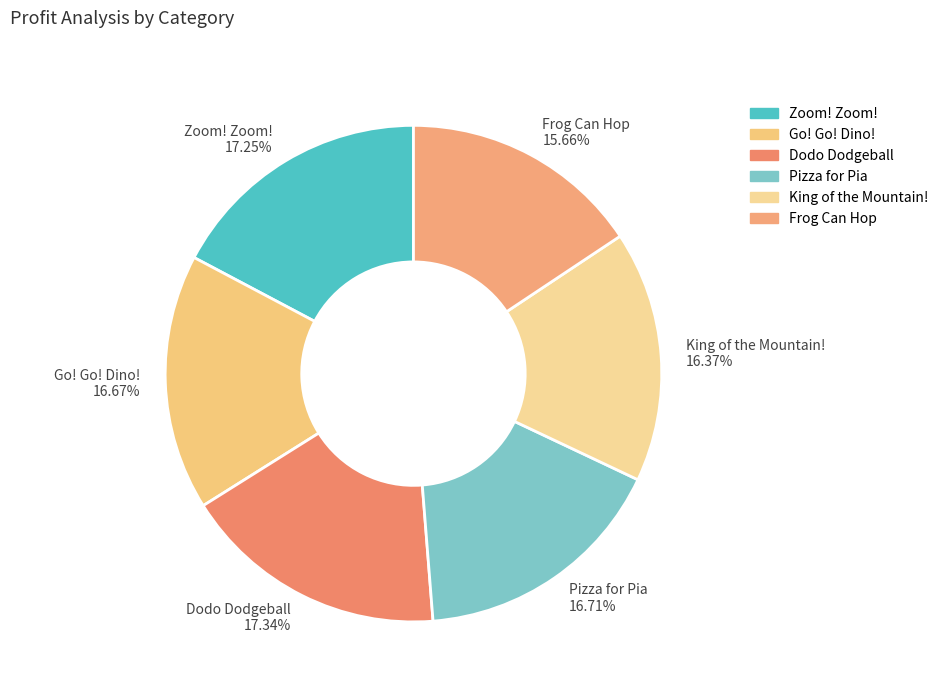

How many slices are in this pie chart?

6